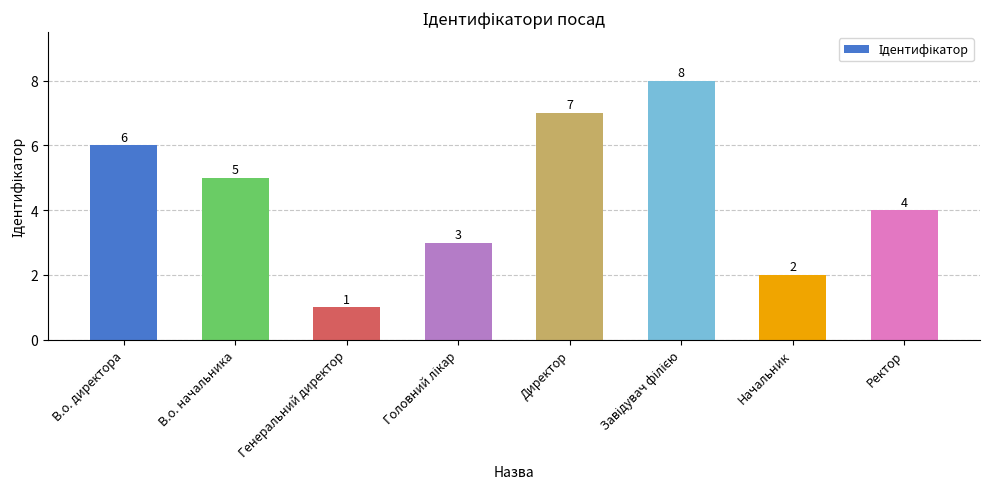

Approximately how many times larger is the value at Директор compared to Генеральний директор?

7.0